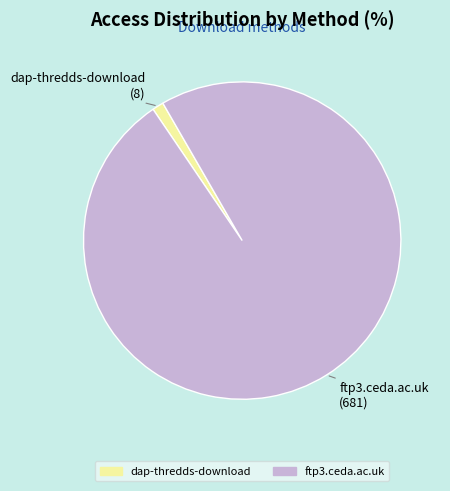

Count the number of slices in the pie.

2